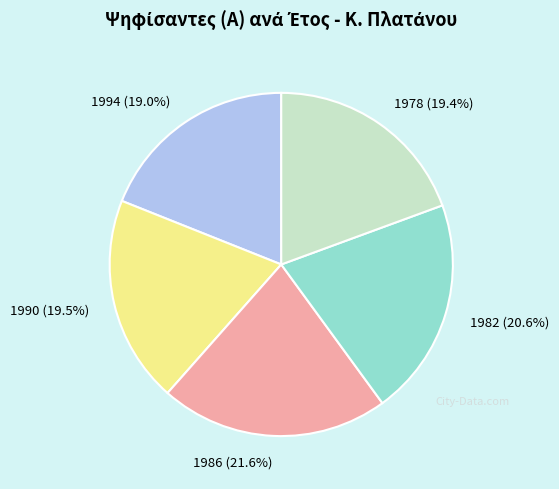

Is the sum of 1978 and 1982 greater than half?

No